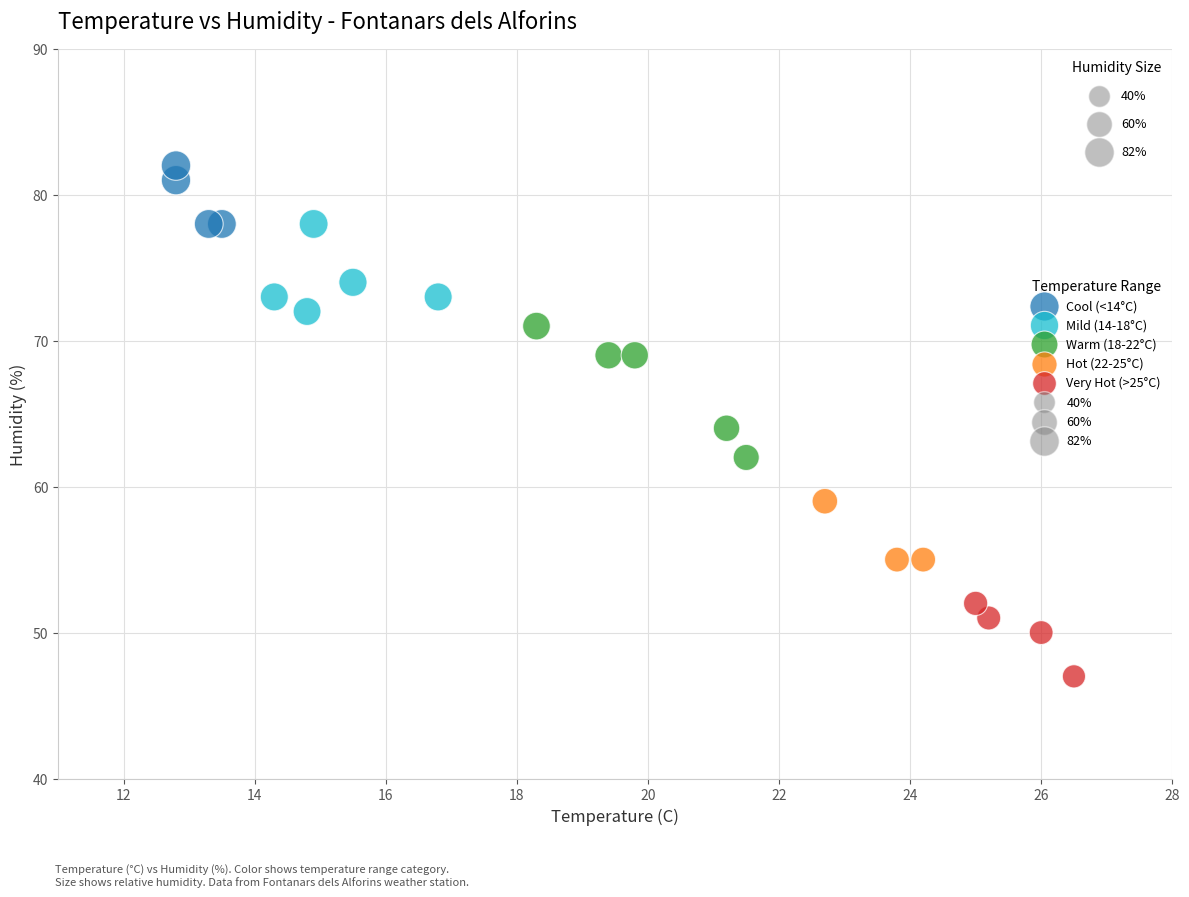

Which series has the largest Y range (max minus min)?

Warm (18-22°C)